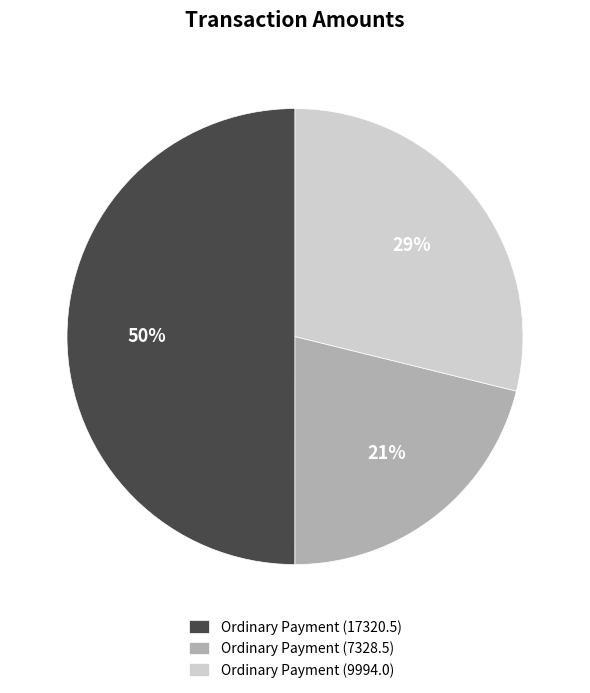

What percentage is the Ordinary Payment (7328.5) slice, to the nearest percent?

21%